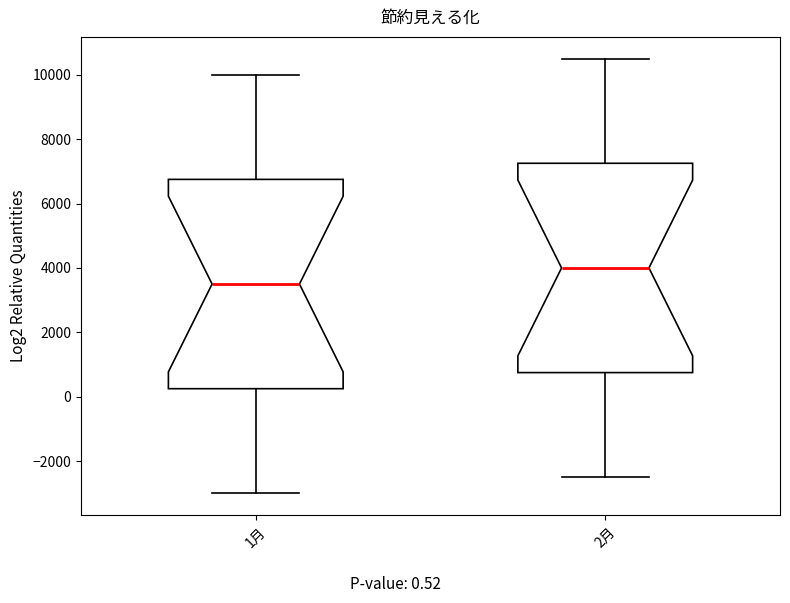

Reading left to right, transcribe this box plot: for each box, give where its median line is, the range the box spans, and where its two whiskers end, as read against the y-axis. The values are not printed on the chart, so give them approximately, as read against the axis.

1月: median 3600, box 200 to 6800, whiskers -3000 to 10000
2月: median 4000, box 800 to 7200, whiskers -2400 to 10600